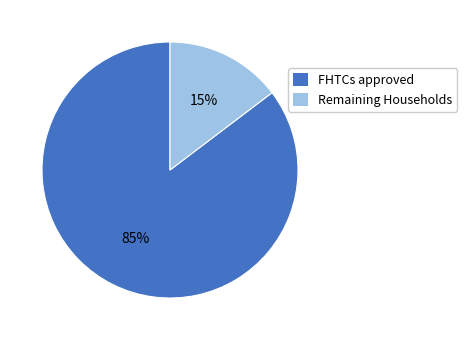

To the nearest percent, what is the average slice percentage?

50%